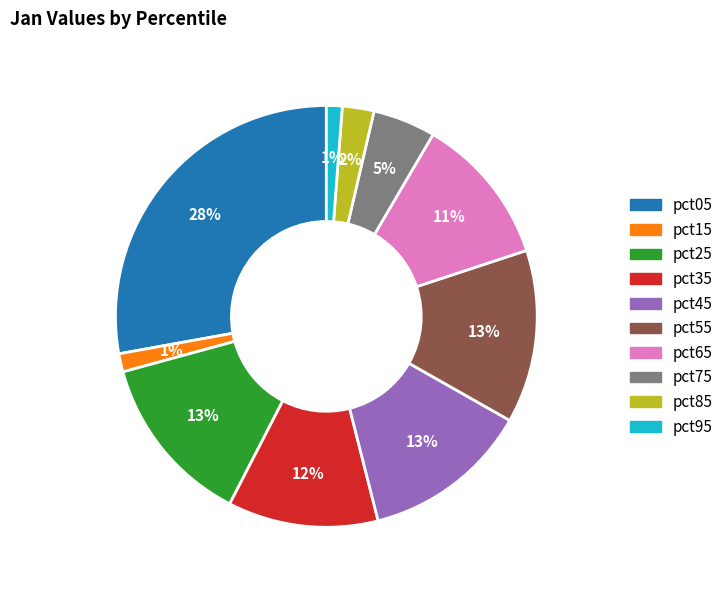

True or false: pct15 accounts for 9% of the total.

False